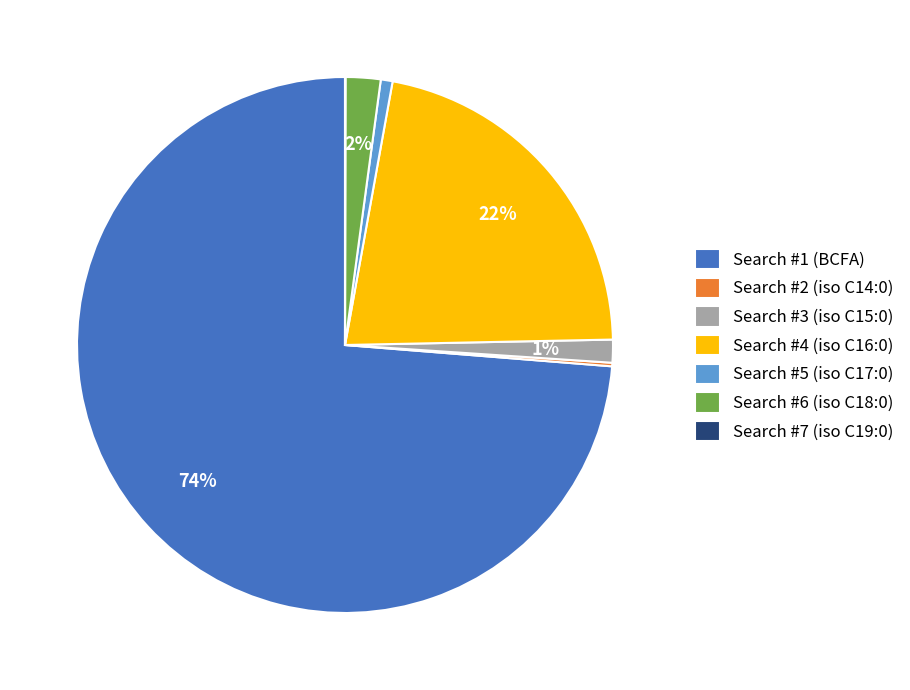

Which has a higher value, Search #6 (iso C18:0) or Search #3 (iso C15:0)?

Search #6 (iso C18:0)